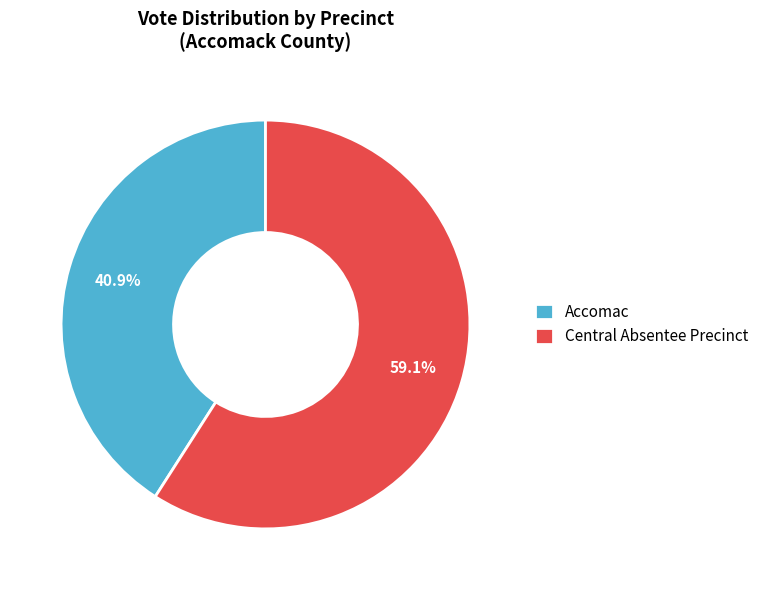

Rank the categories by value from highest to lowest.

Central Absentee Precinct, Accomac